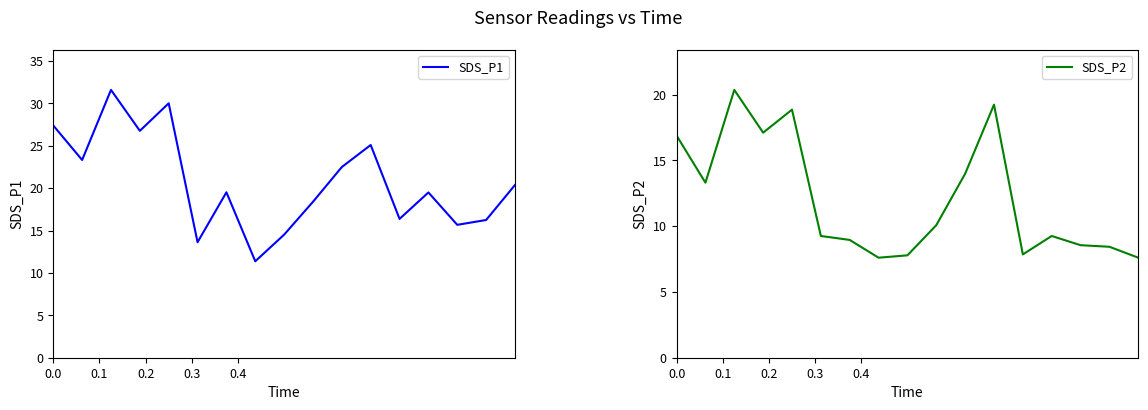

Rank the series by their maximum value, from highest to lowest.

SDS_P1, SDS_P2